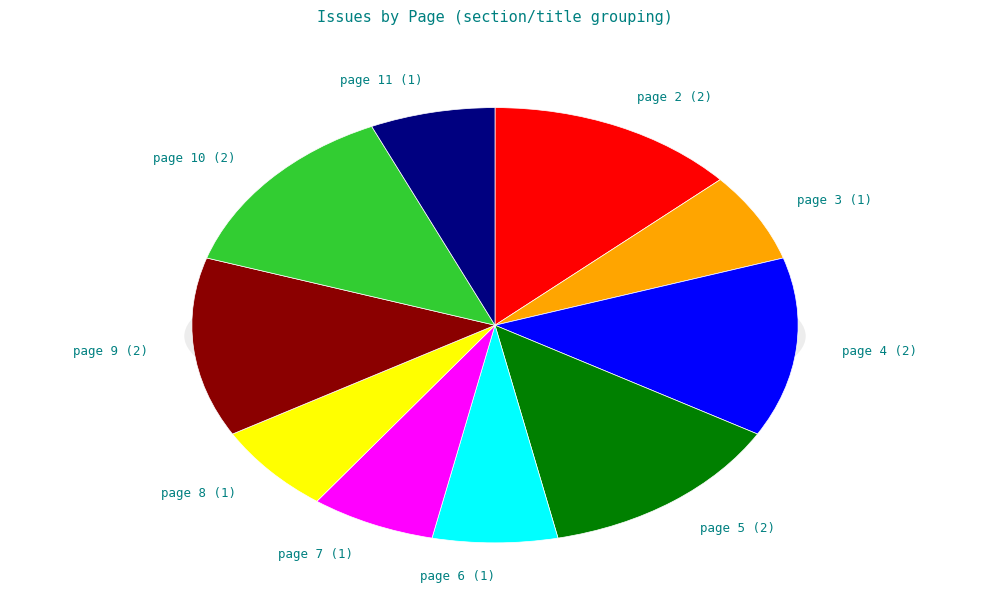

Is there a majority slice in this chart?

No